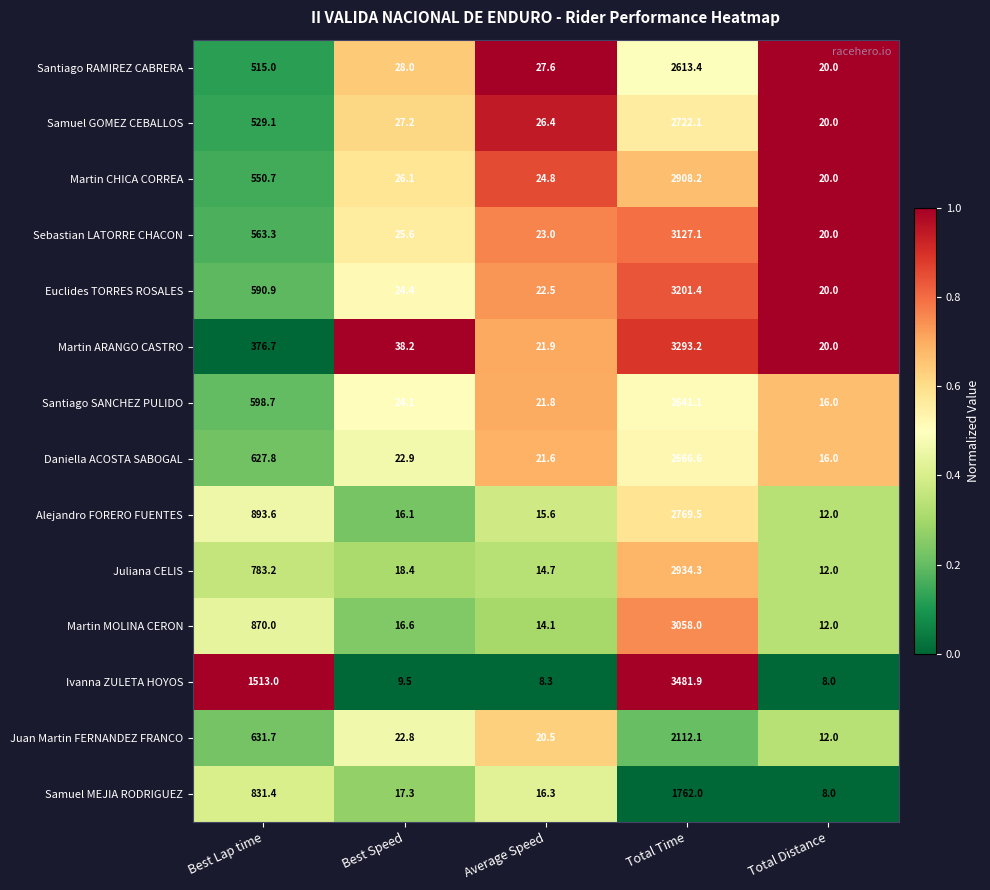

Which series has the widest spread of values?

Ivanna ZULETA HOYOS